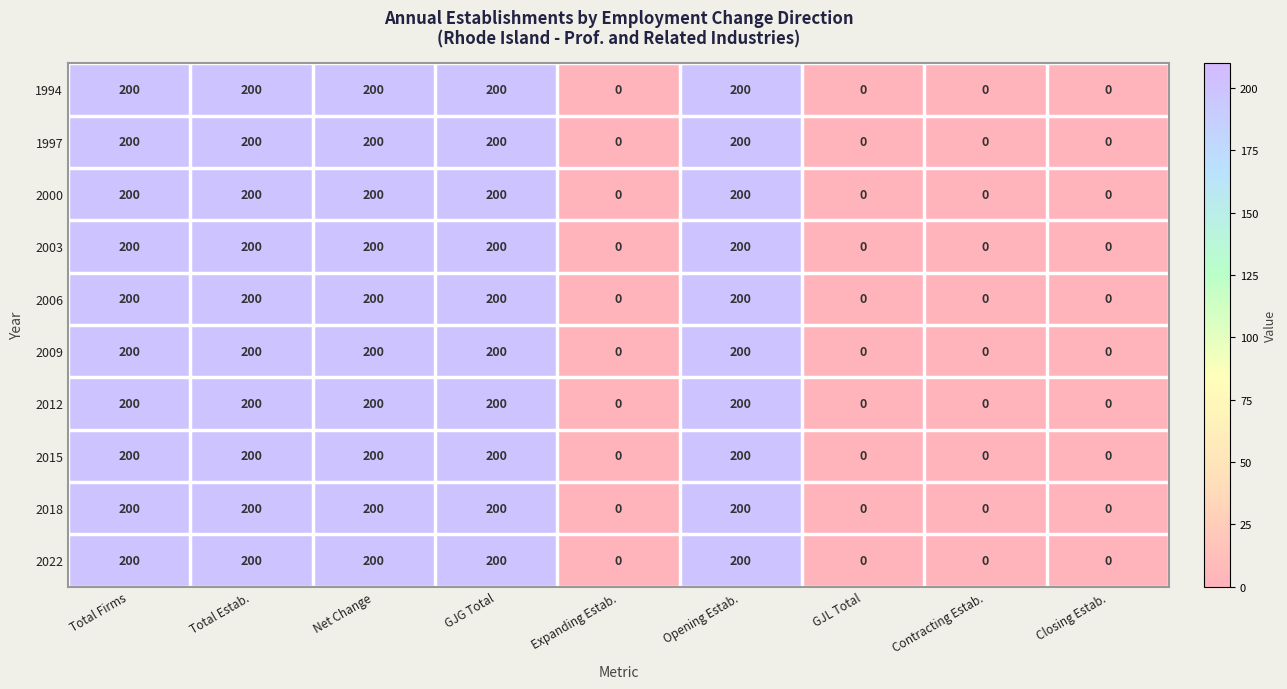

What is the sum of all 2009 values?

1000